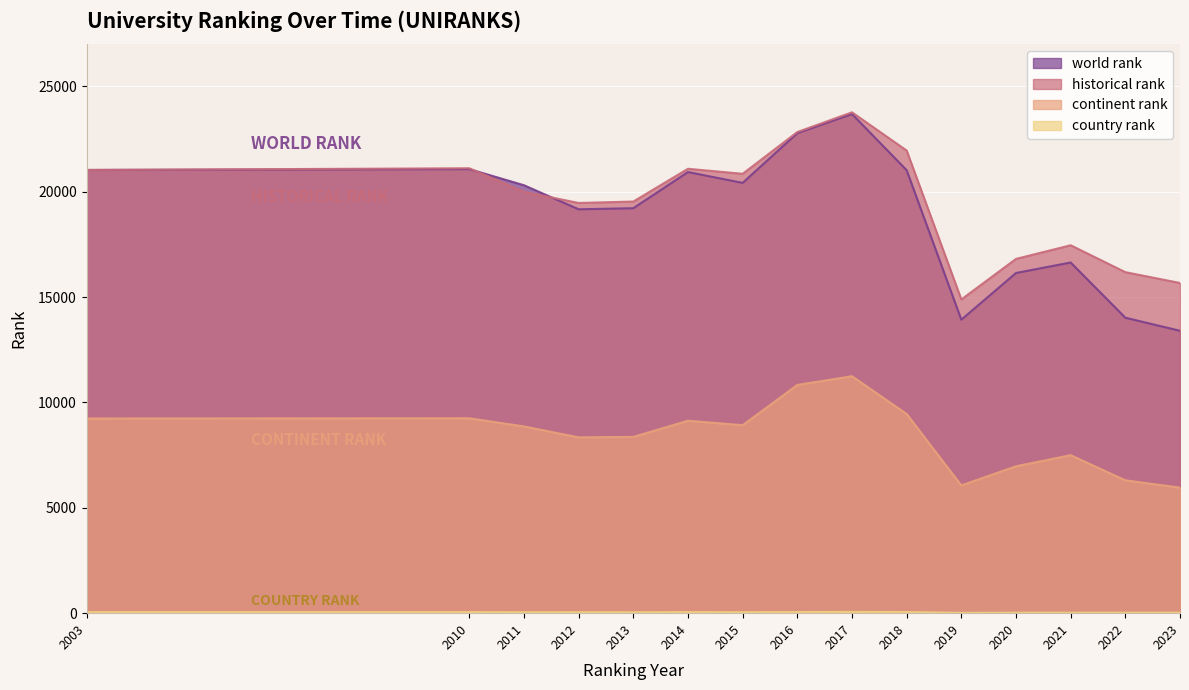

The historical rank series shows 21949.5 at 2018. True or false?

True